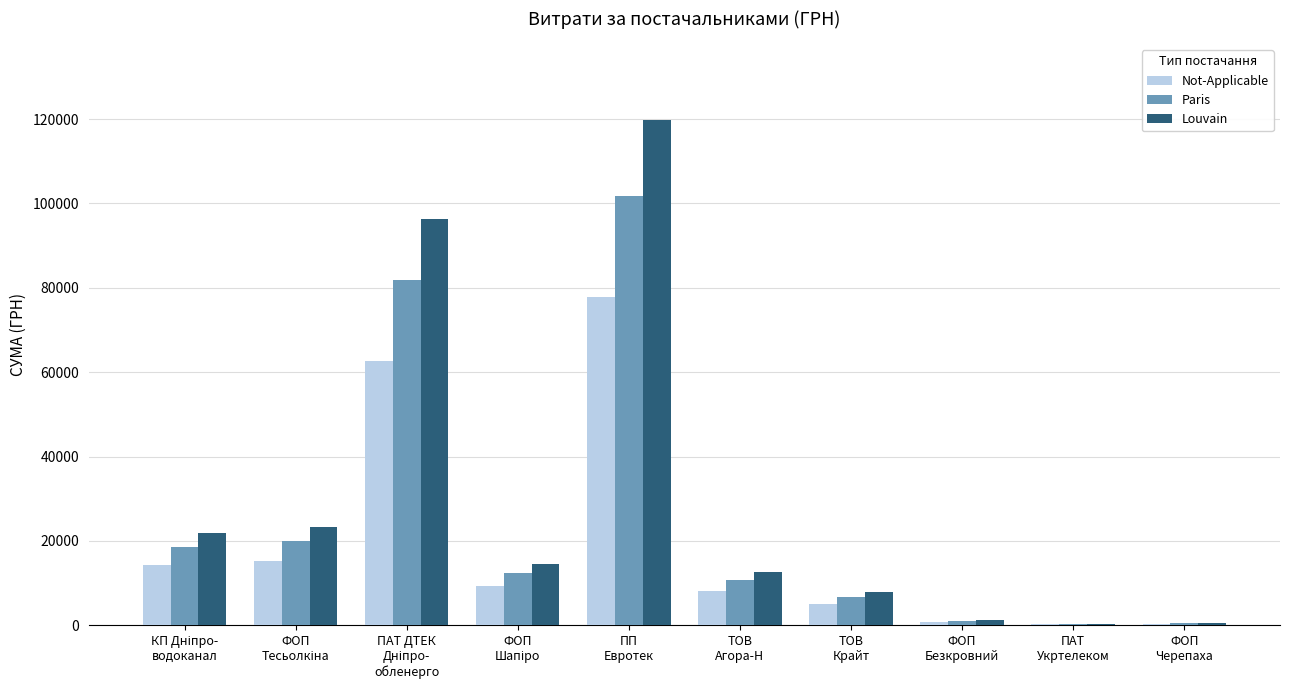

Does the chart contain stacked bars?

No